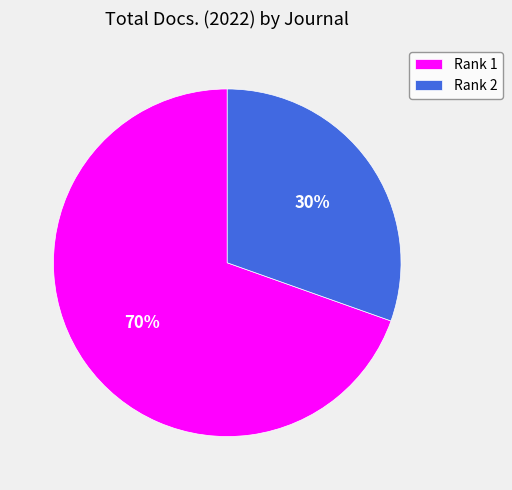

Approximately how many times larger is the value at Rank 1 compared to Rank 2?

2.3